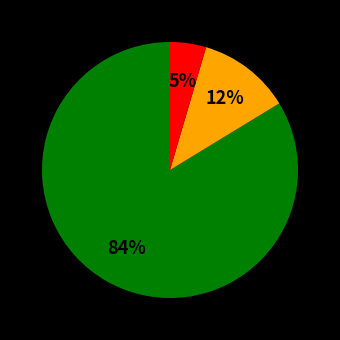

To the nearest percent, what is the average slice percentage?

33%